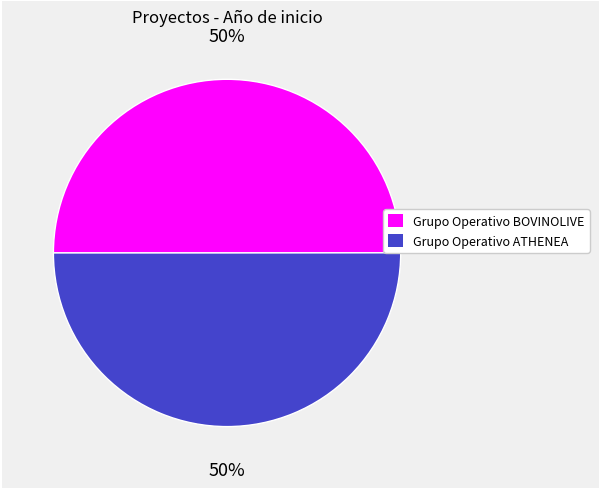

To the nearest percent, what percentage of the pie is Grupo Operativo ATHENEA?

50%